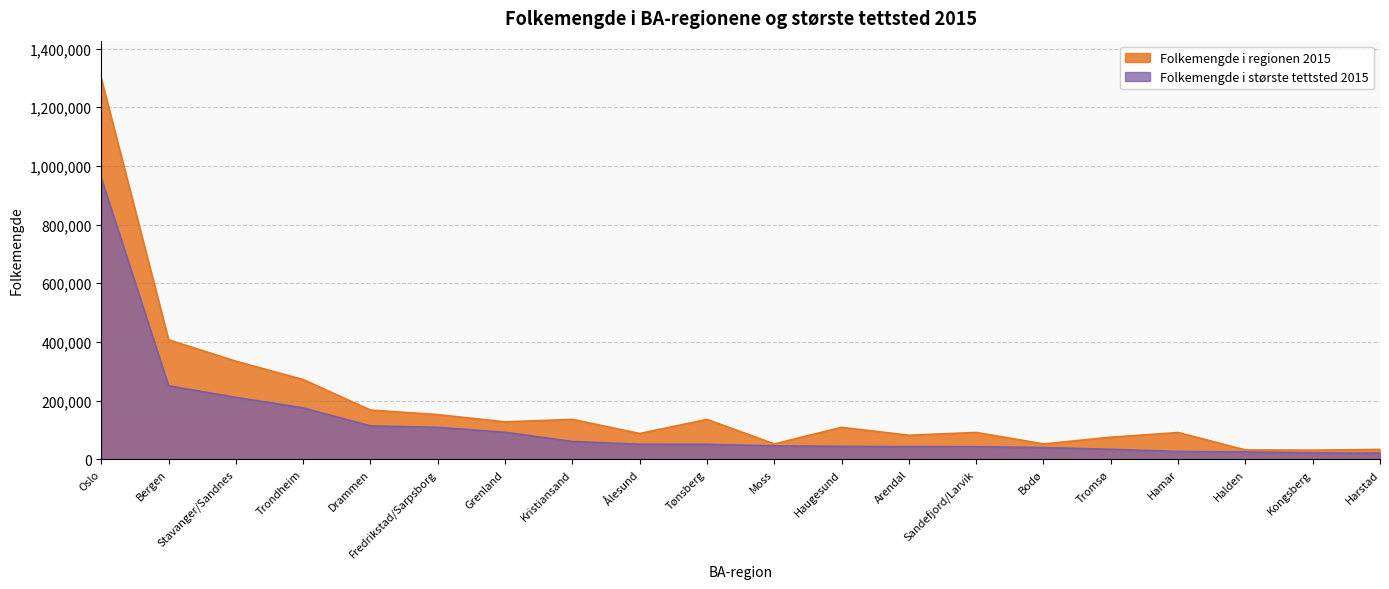

True or false: Folkemengde i regionen 2015 and Folkemengde i største tettsted 2015 cross at least once.

False